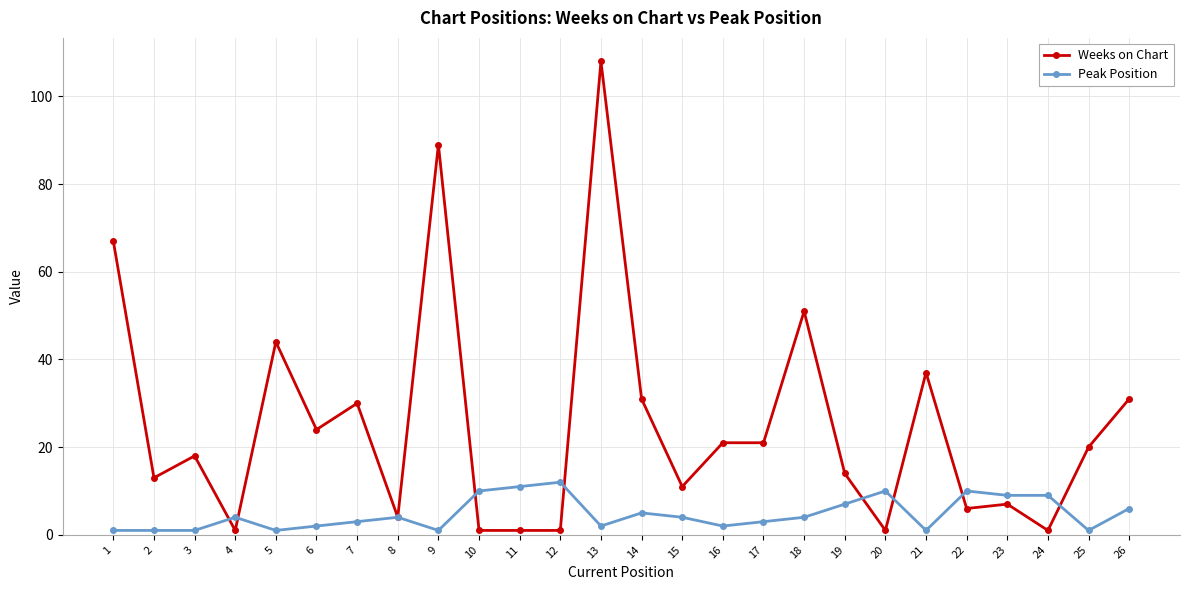

What is the value of the Peak Position point at the 23rd from the left?

9